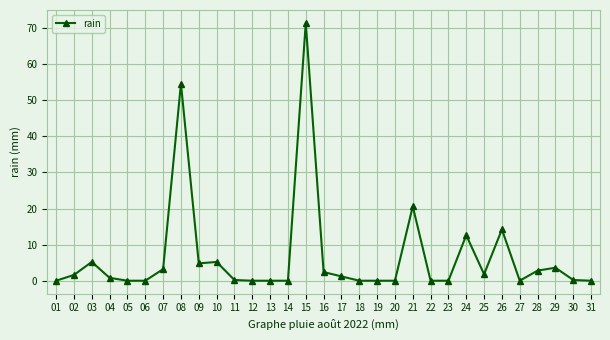

The chart shows a value of -33.6 at 13. True or false?

False